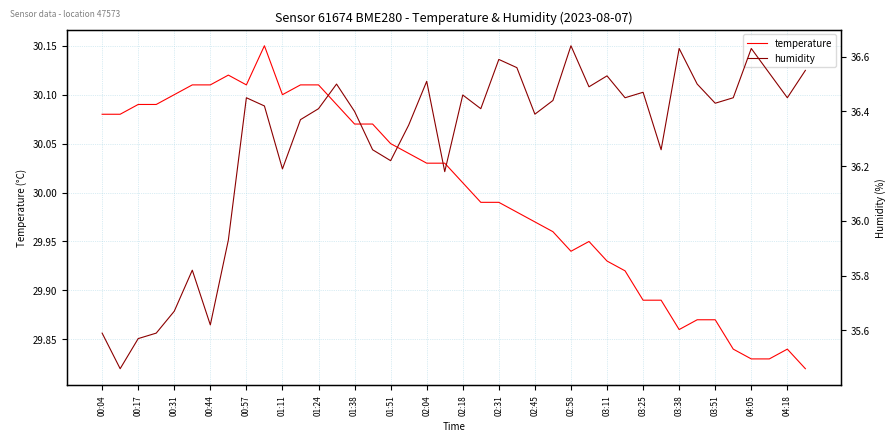

The temperature series shows 11.8 at 00:44. True or false?

False